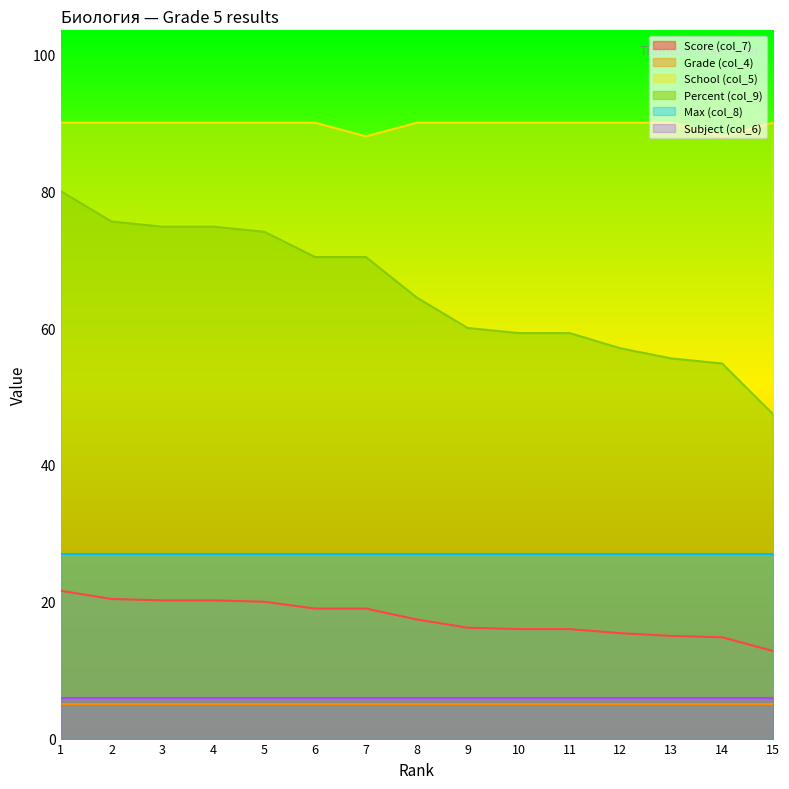

What is the minimum value for Score (col_7)?

12.8